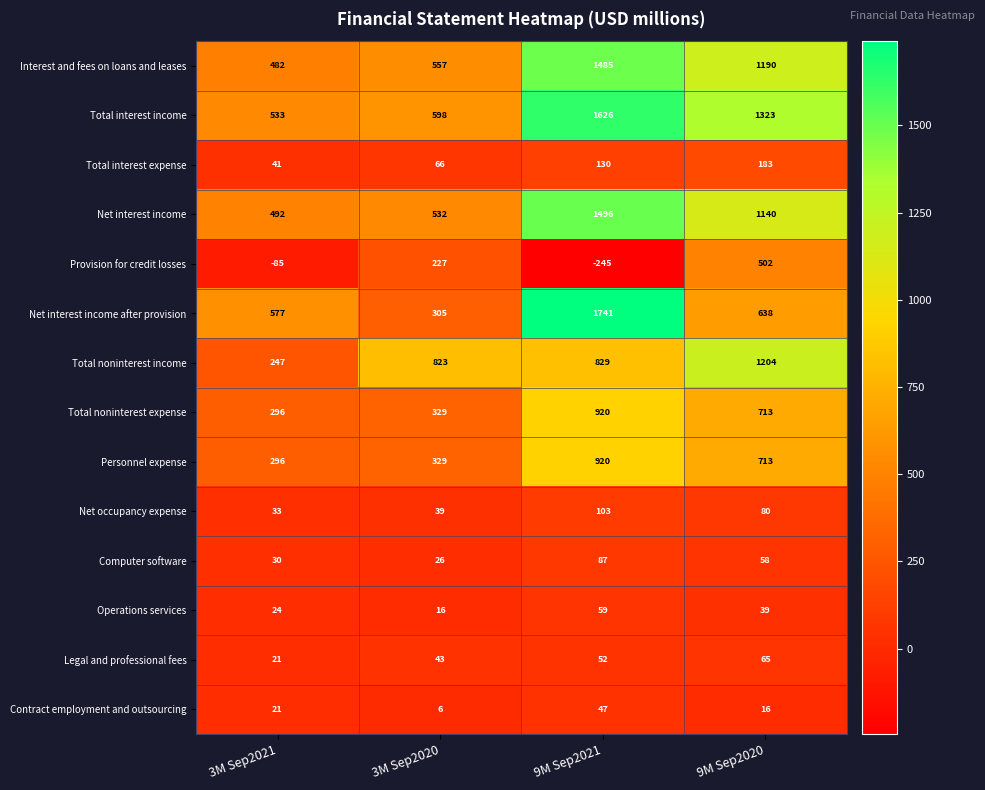

What value does the Total noninterest income series have at 9M Sep2021, to the nearest 50?

850